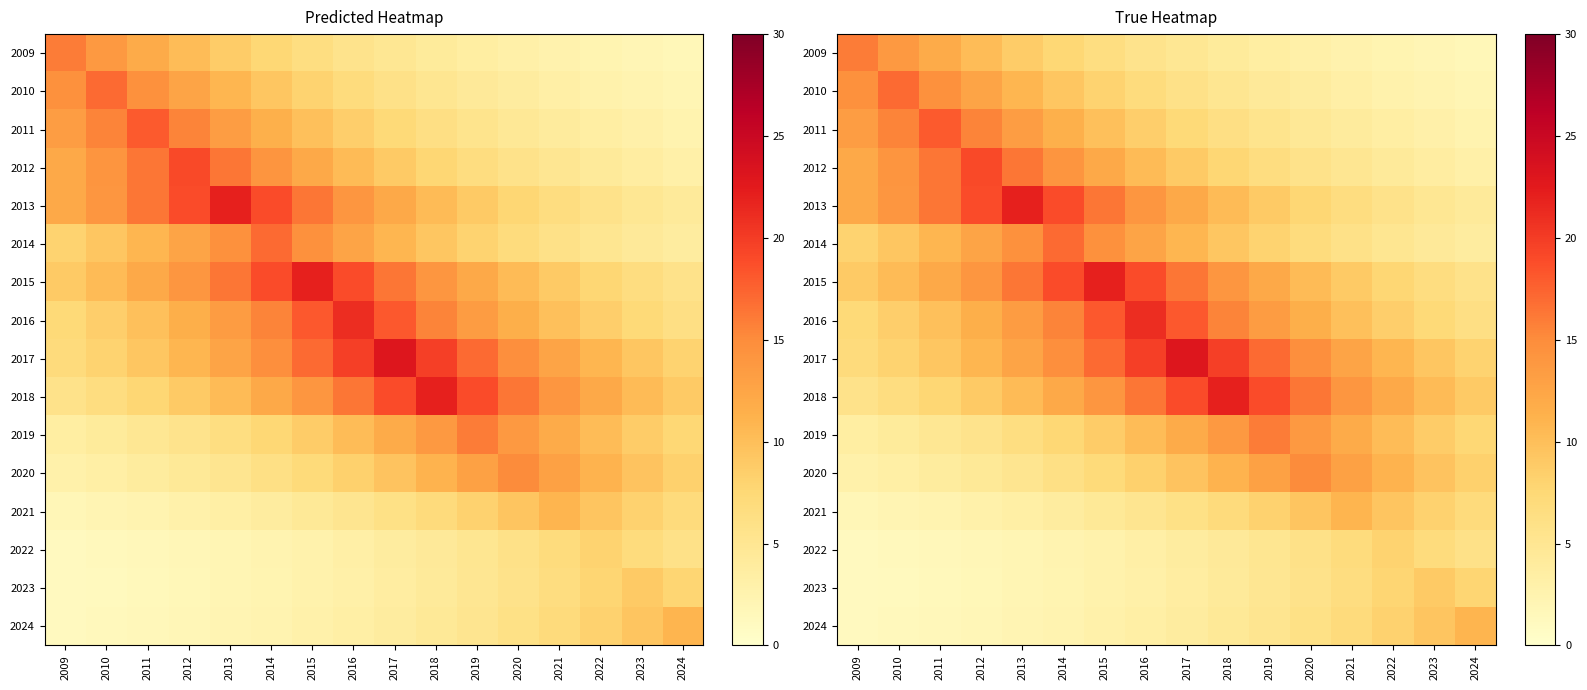

What is the difference between the 2023 values at 2016 and 2015?

0.4